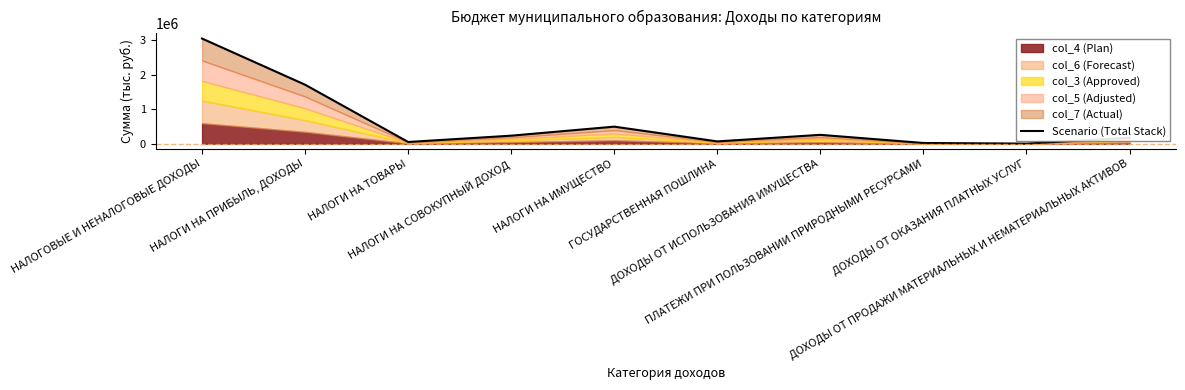

Read the value at НАЛОГИ НА ИМУЩЕСТВО.

492500